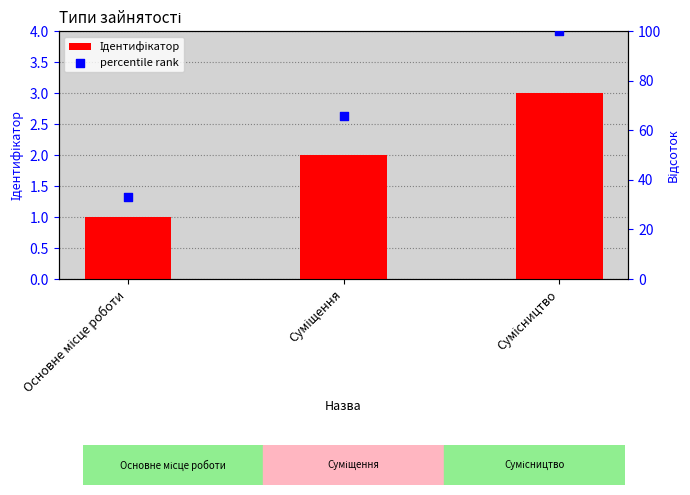

Is the value of Ідентифікатор at Основне місце роботи greater than the value of percentile rank at Суміщення?

No